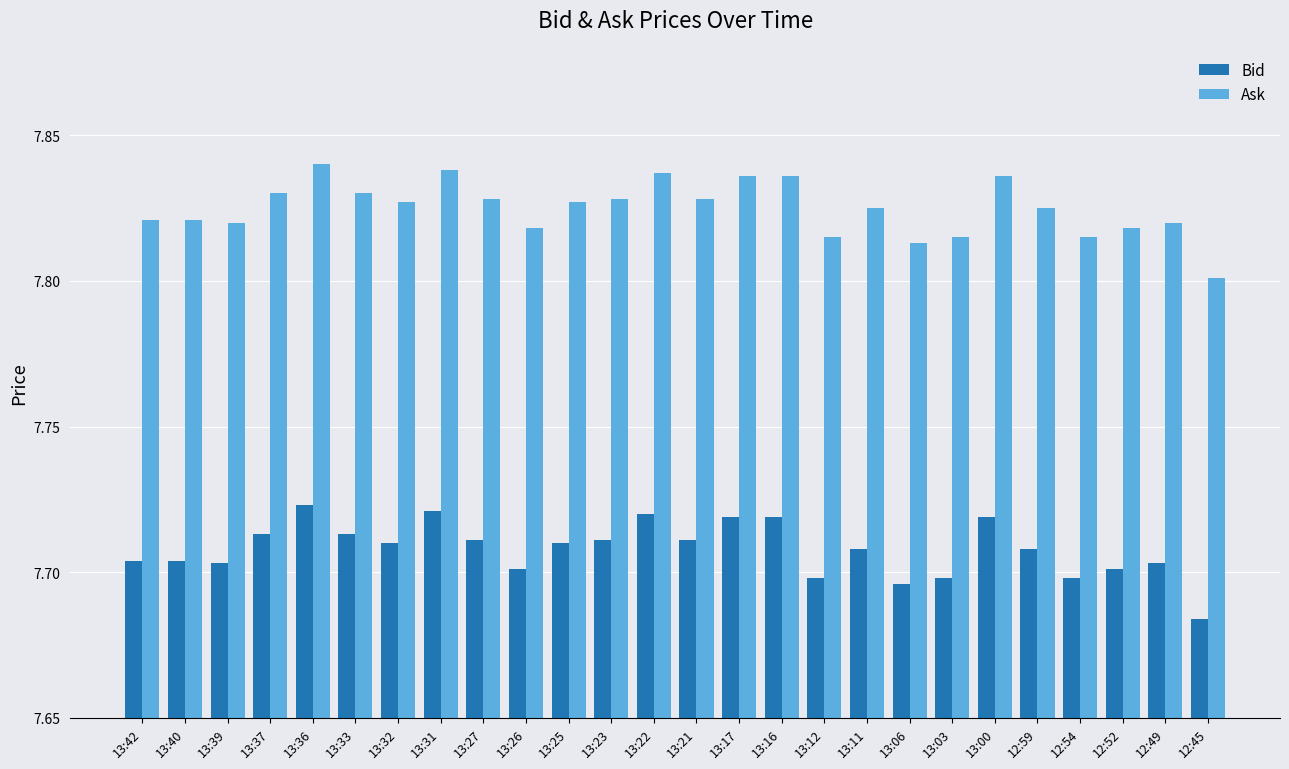

Rank the series at 13:32 from lowest to highest value.

Bid, Ask